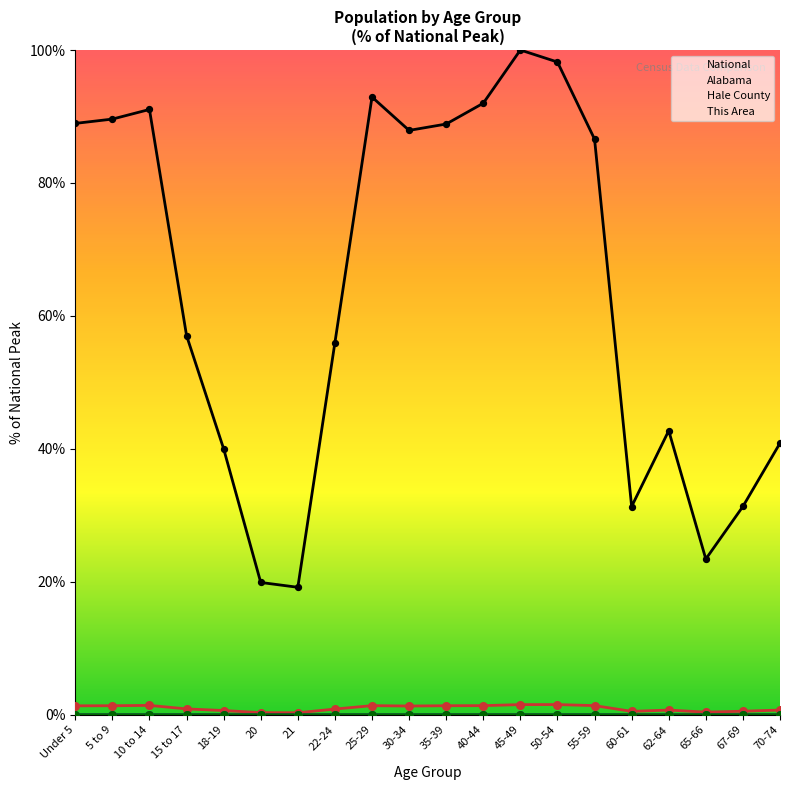

Which series contains the highest Y value?

National